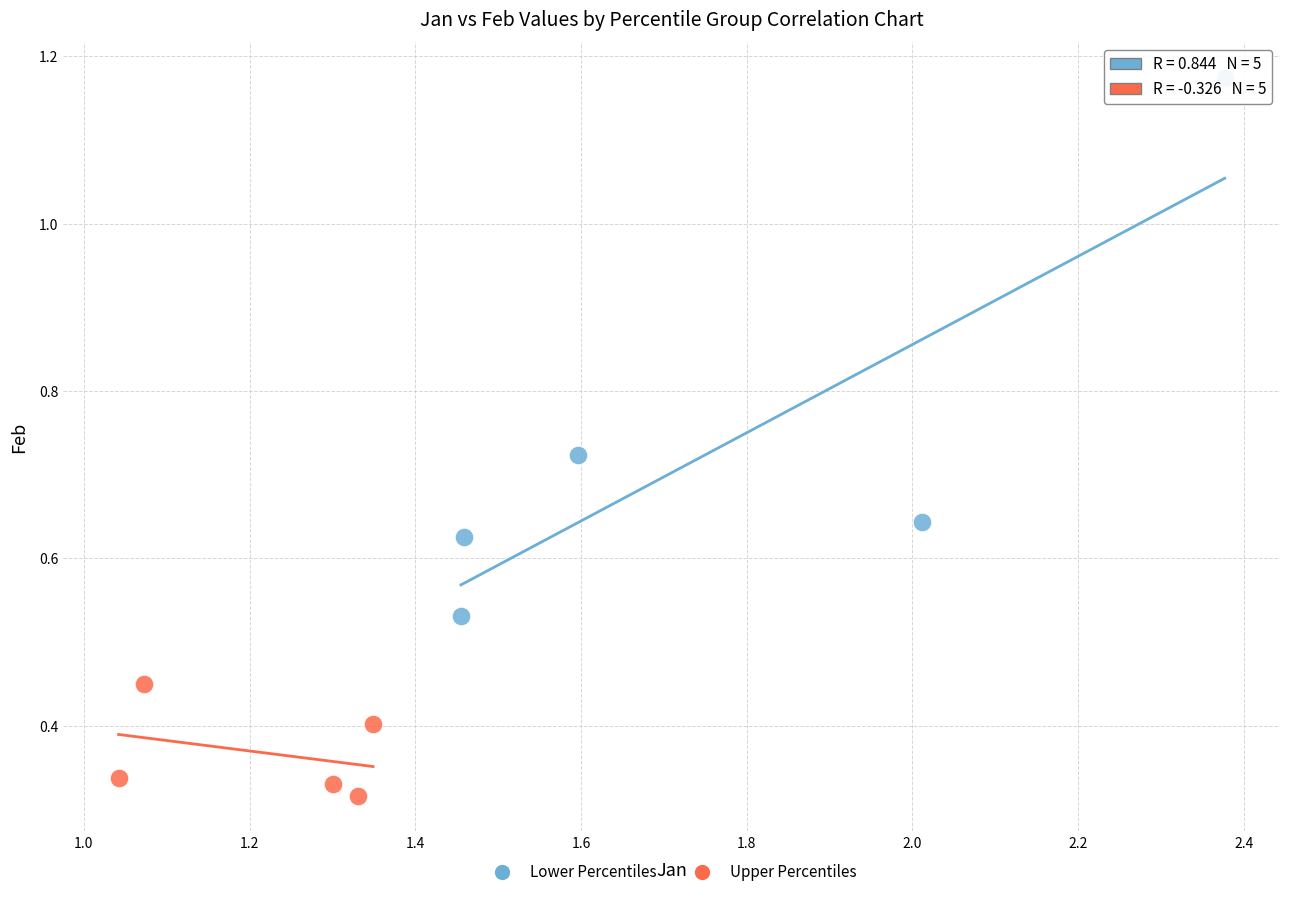

Which series reaches the minimum Y coordinate?

Upper Percentiles